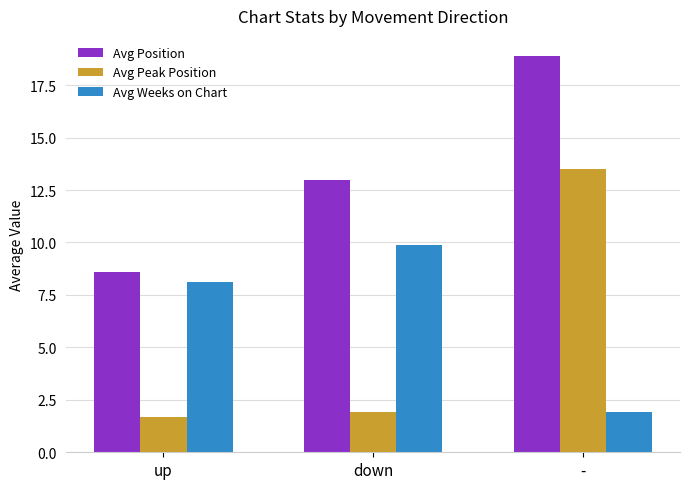

What is the average value of the Avg Position series?

13.5